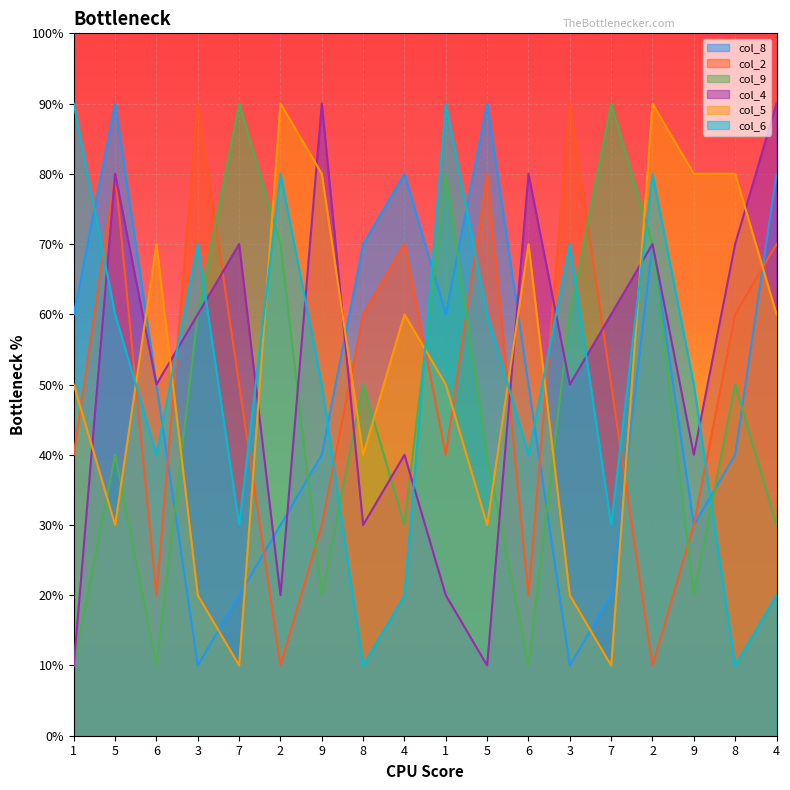

Count the number of data series in this chart.

6